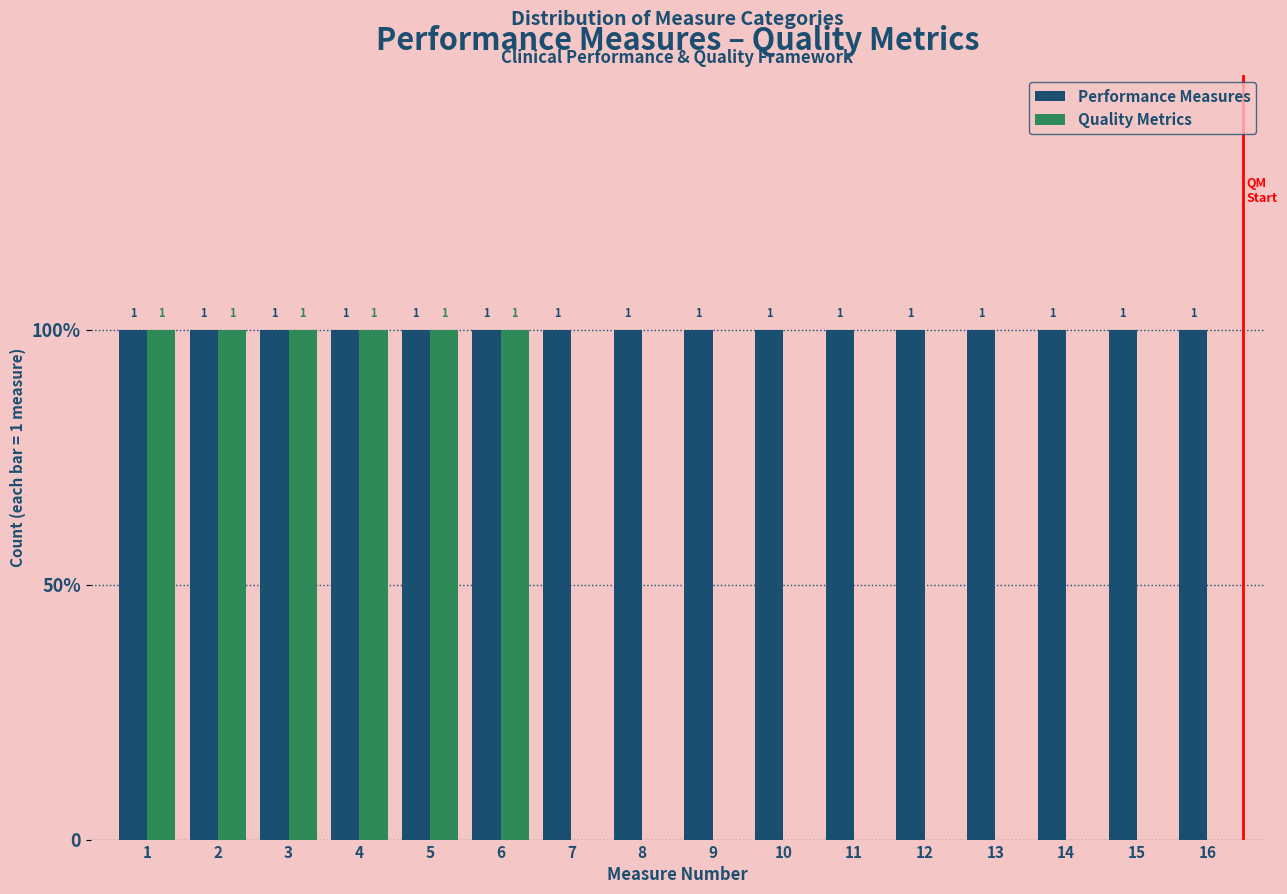

What are all the series names shown in the legend?

Performance Measures, Quality Metrics